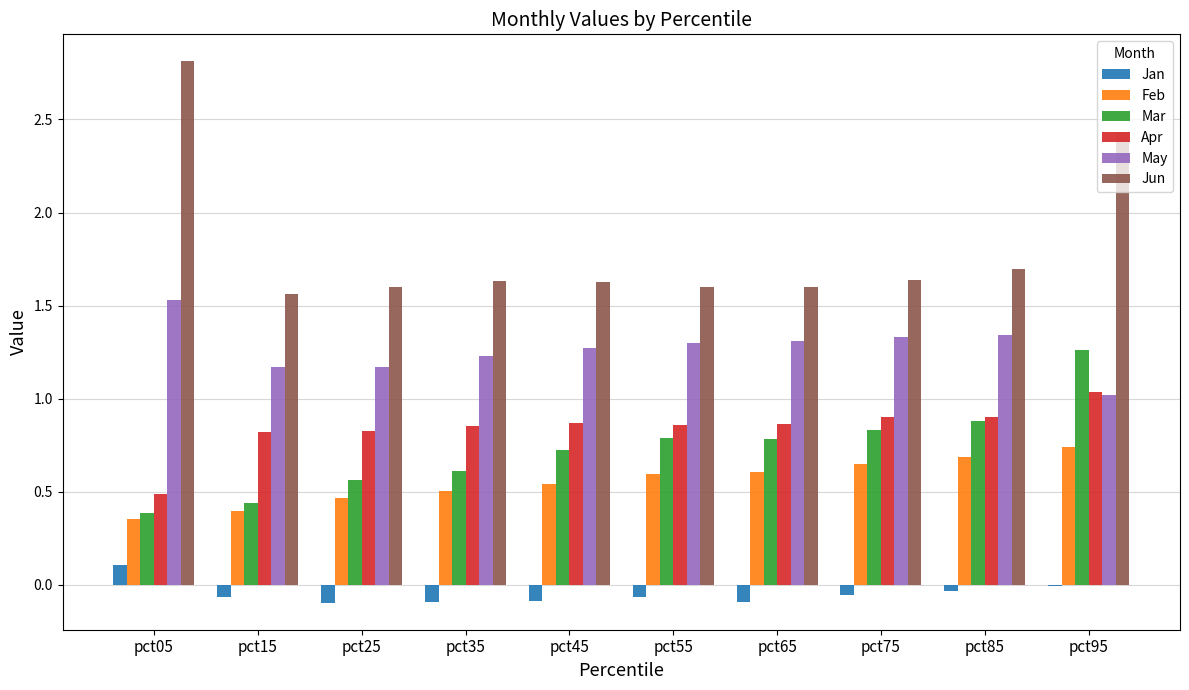

True or false: May has a value of 1.8 at pct25.

False